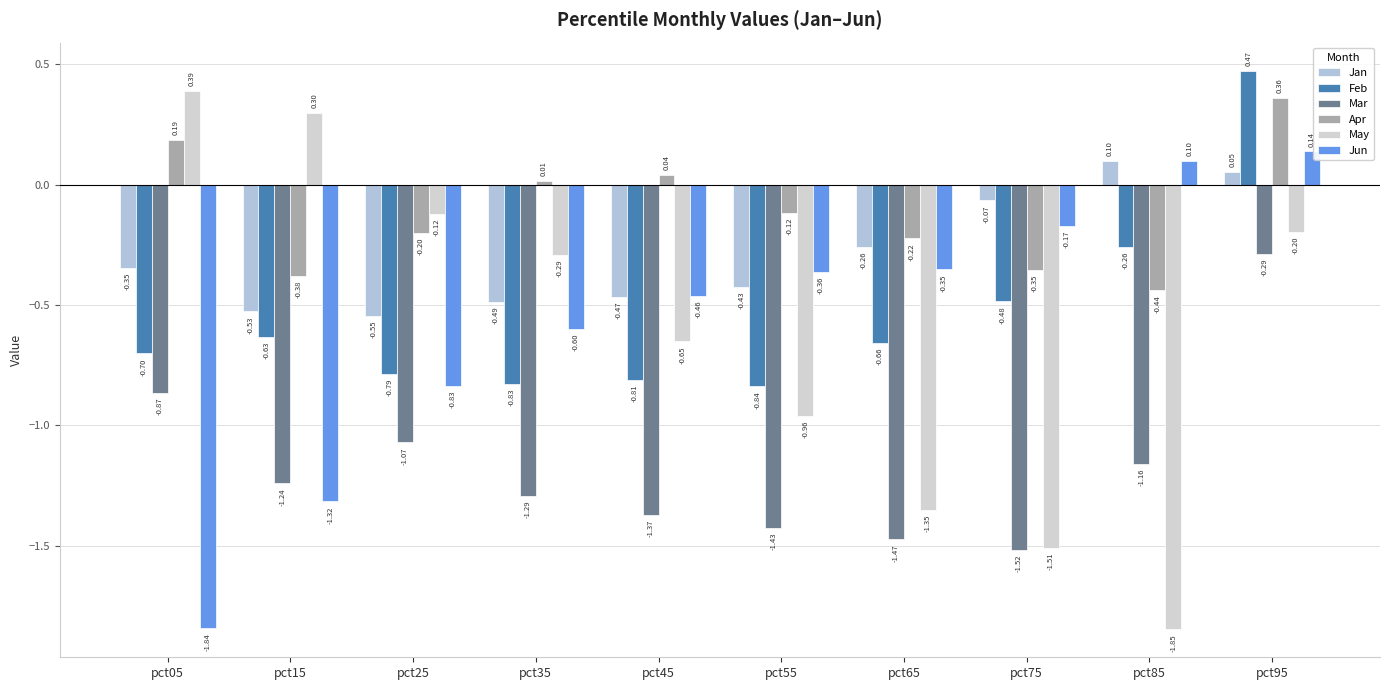

Are the bars grouped side by side (vs. stacked)?

Yes